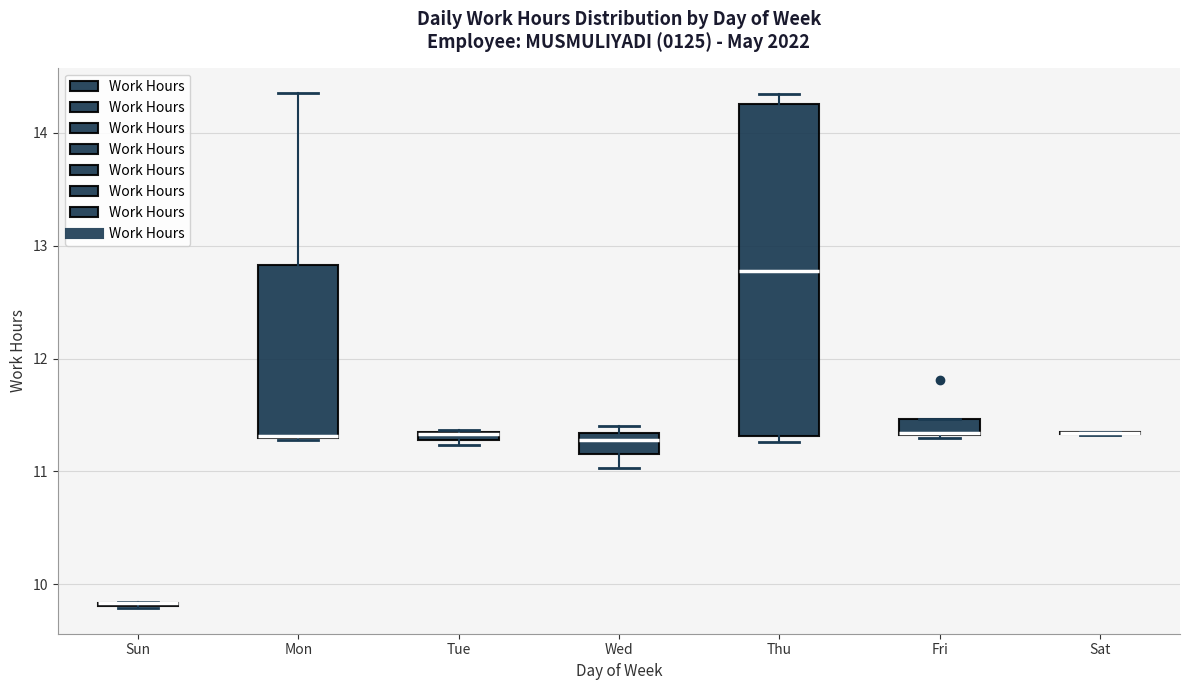

Where is the upper edge of the box for Thu on the y-axis? The values are not printed on the chart, so give them approximately, as read against the axis.

14.3